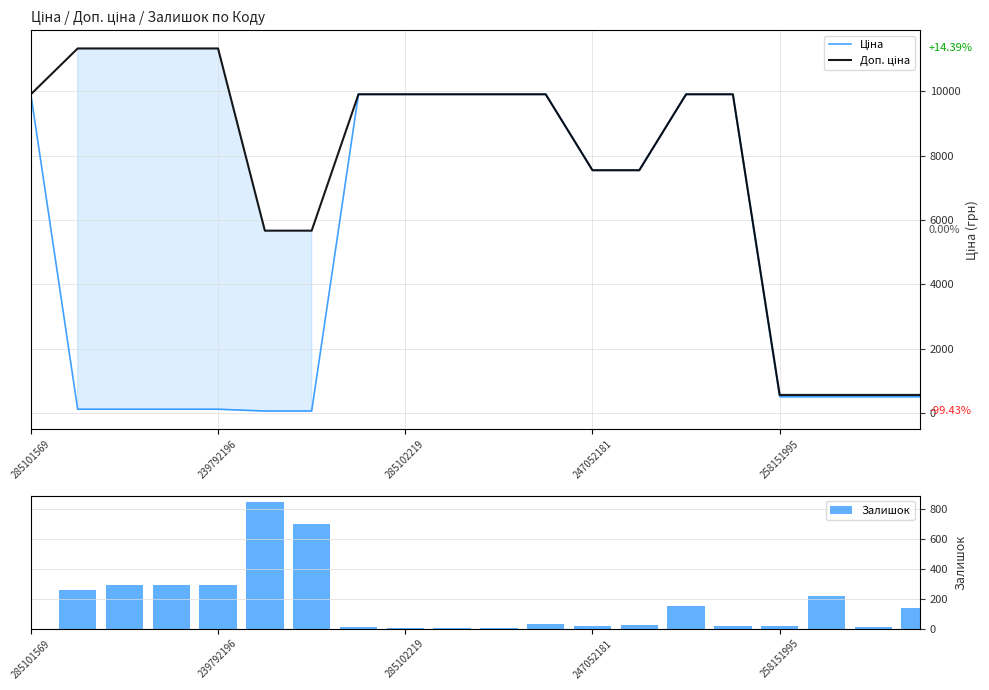

What is the sum of all Залишок values?

3307